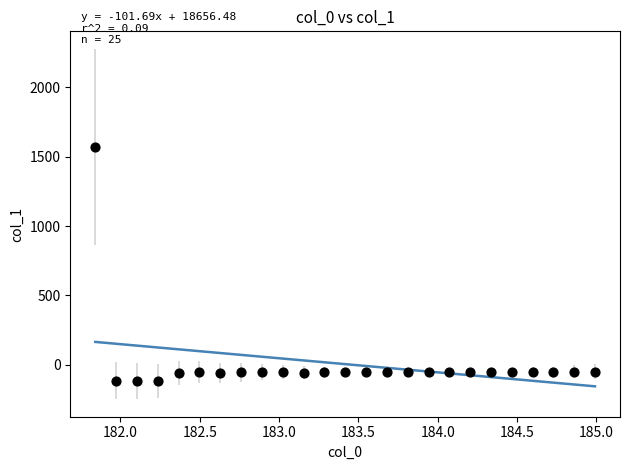

What is the range of X values (max minus min)?

3.1